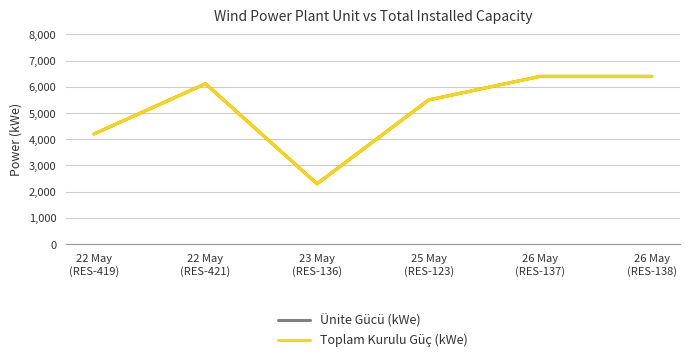

Is this an area chart (filled region under the line)?

No